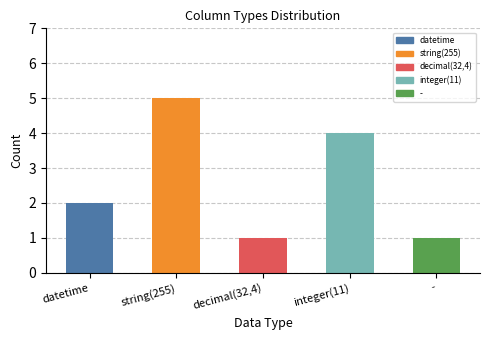

Count the number of categories in the chart.

5